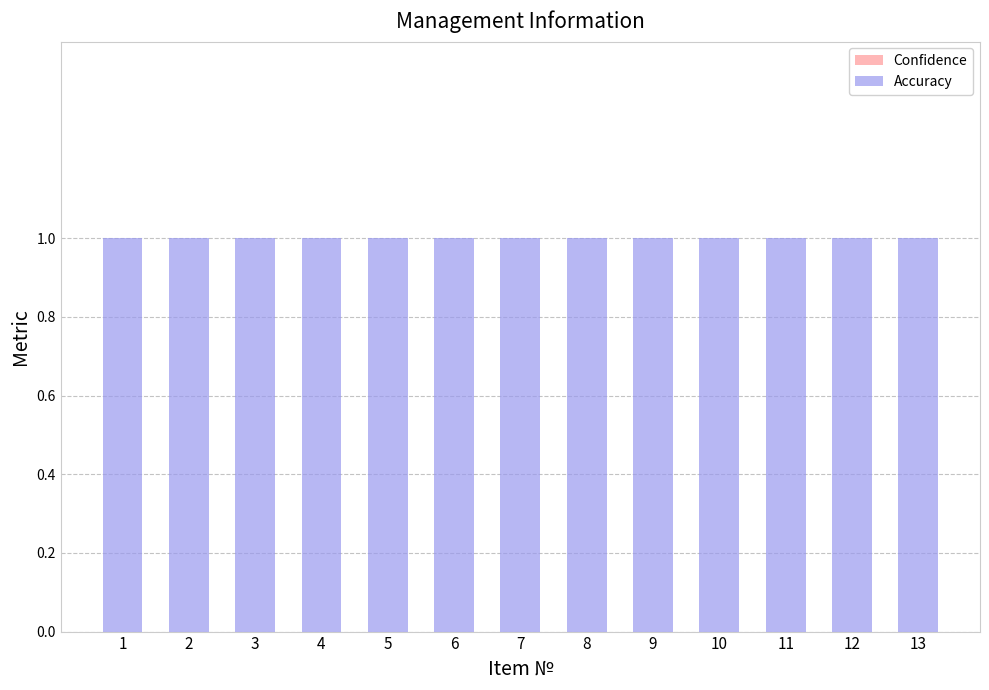

Where is Confidence nearest to the value 0?

1